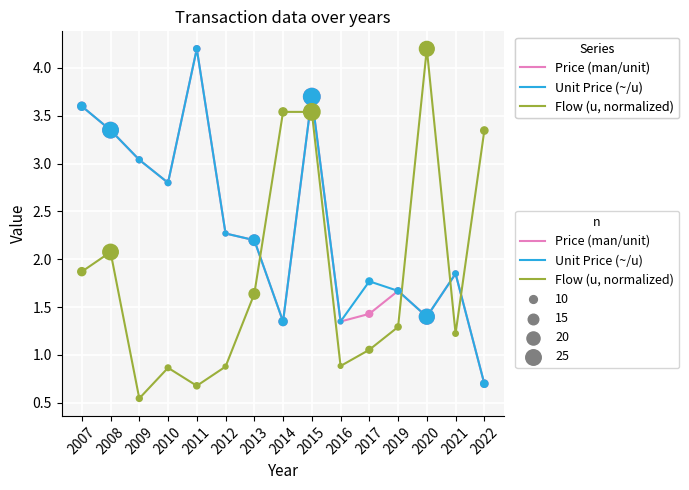

What is the total value across all series at 2020?

7.0